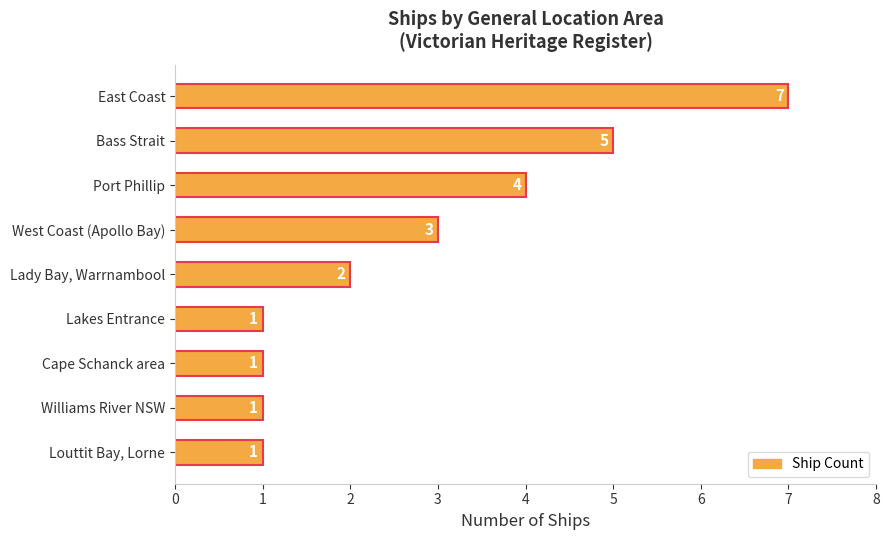

What is the maximum value shown in the chart?

7